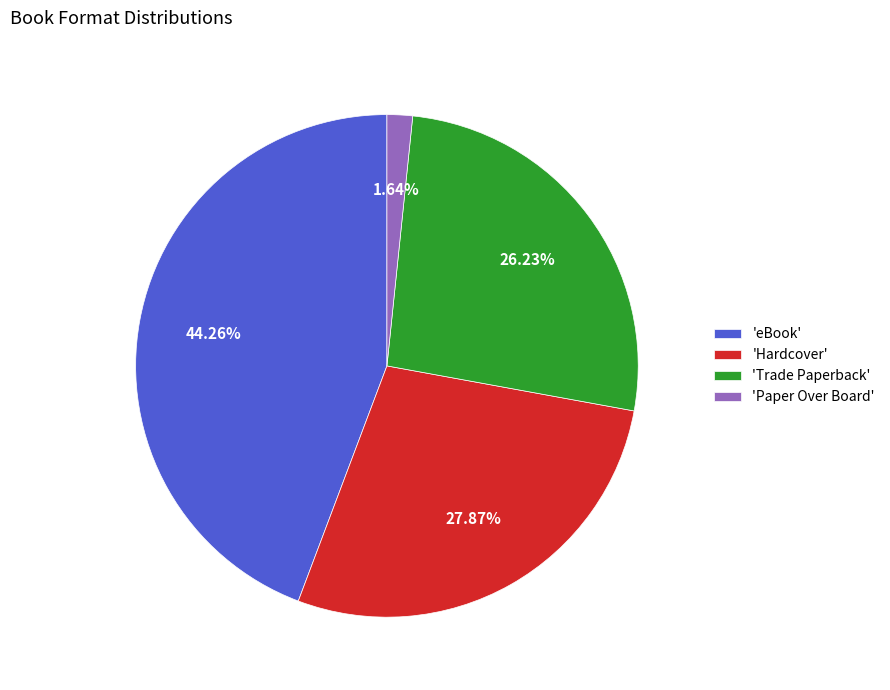

Which has a higher value, 'Trade Paperback' or 'Hardcover'?

'Hardcover'